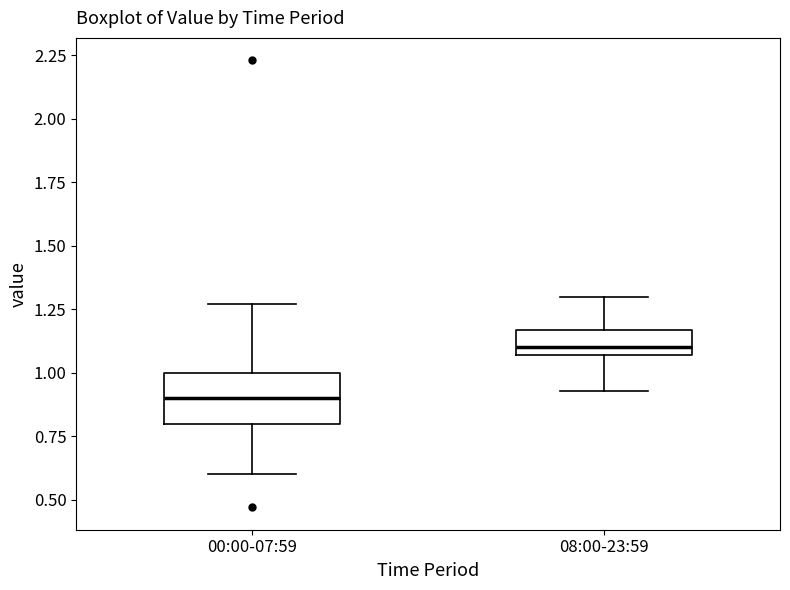

Where does the median line of the box for 00:00-07:59 sit on the y-axis? The values are not printed on the chart, so give them approximately, as read against the axis.

0.90